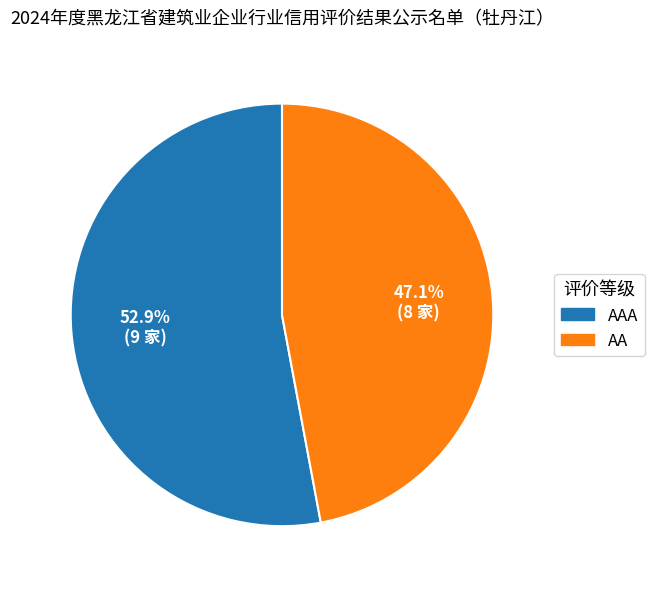

How many slices are in this pie chart?

2